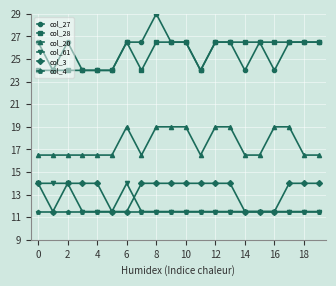

What is the minimum value shown in the chart?

11.5